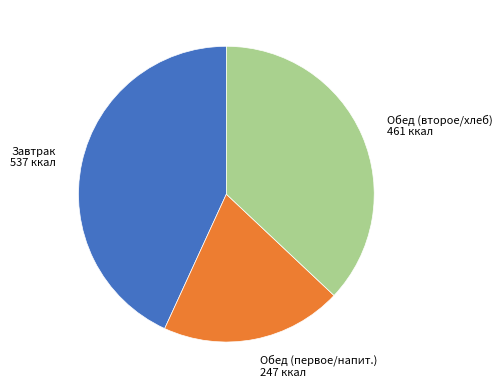

Is there a majority slice in this chart?

No